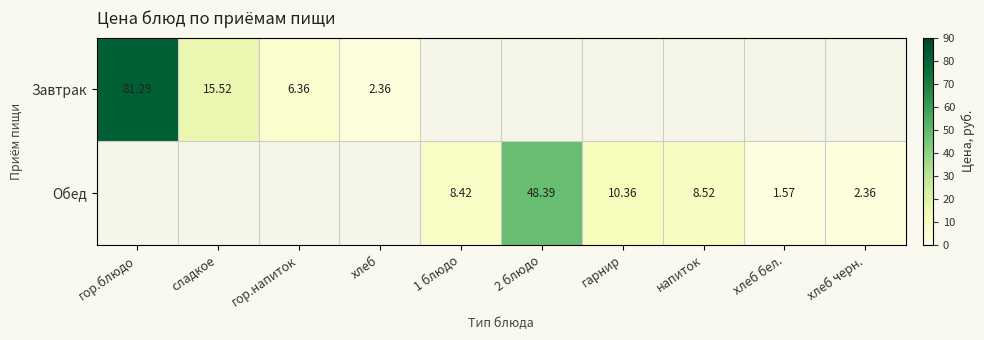

Is the value of Завтрак at хлеб greater than the value of Обед at 1 блюдо?

No